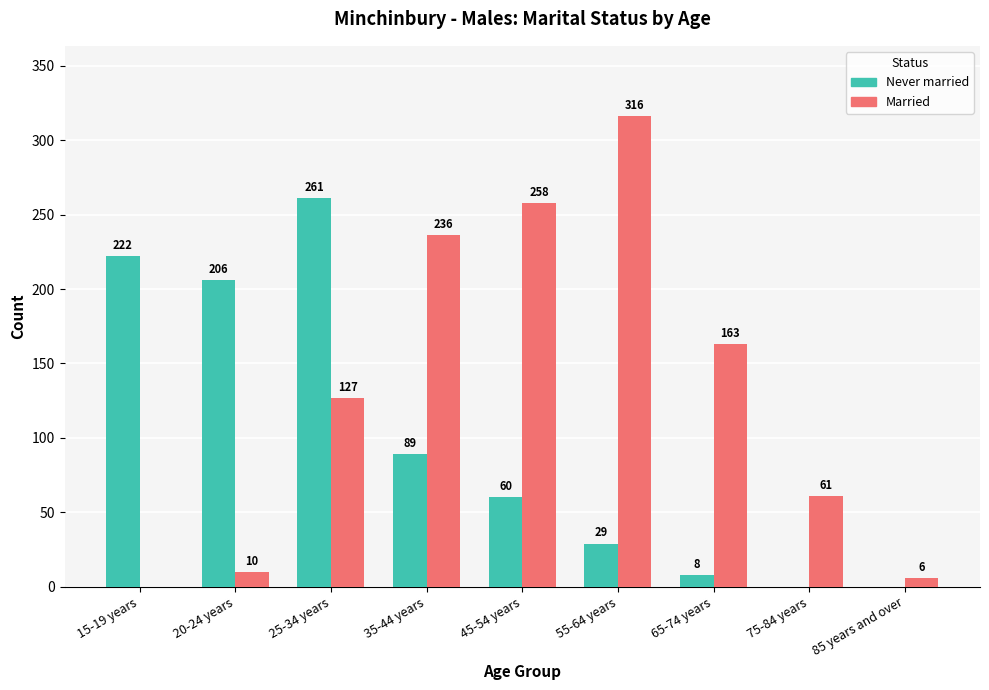

How many data points does each series have?

9